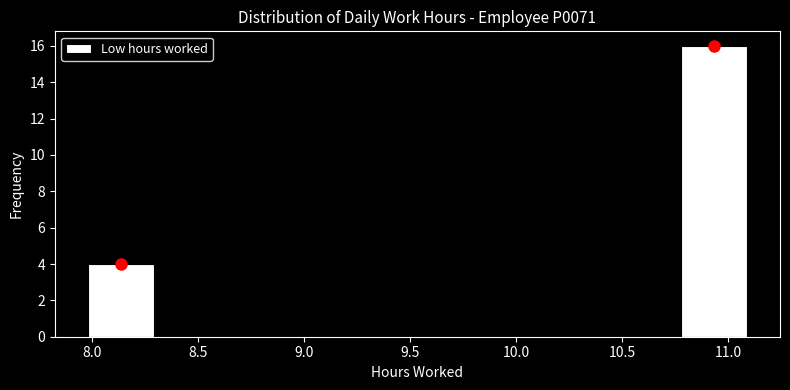

What is the height of the bar covering 10.80 to 11.10 on the x-axis? Neither the bar edges nor the heights are printed on the chart, so give them approximately, as read against the axes.

16